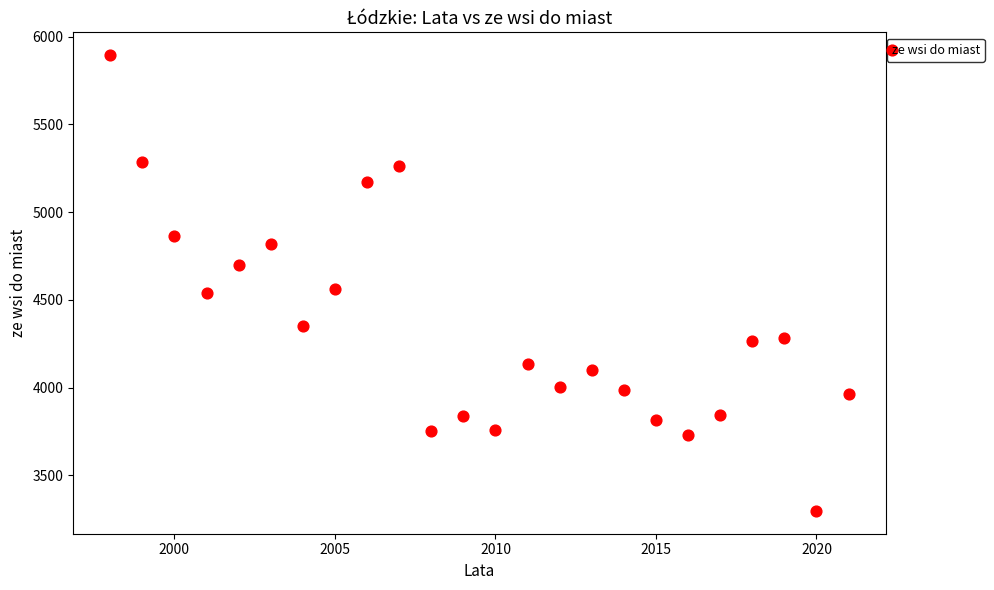

What is the range of X values (max minus min)?

23